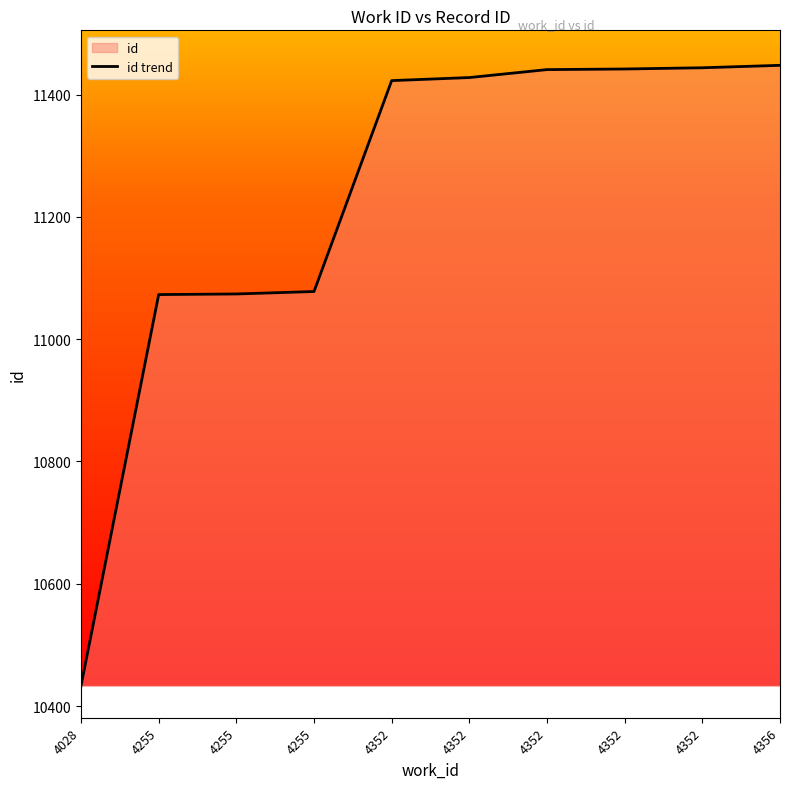

How many lines are shown in the chart?

1